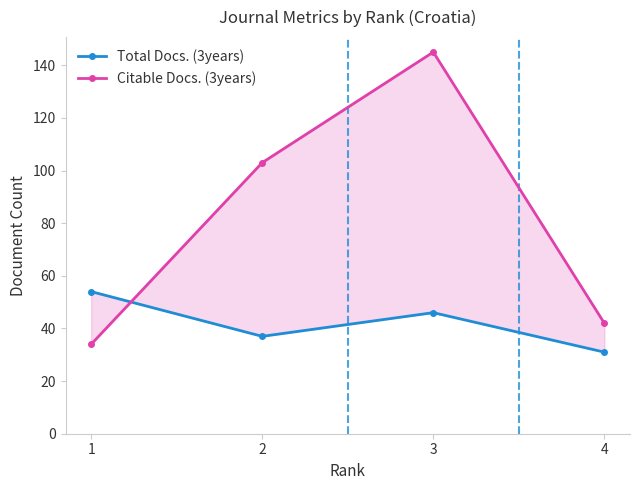

How many lines are shown in the chart?

2